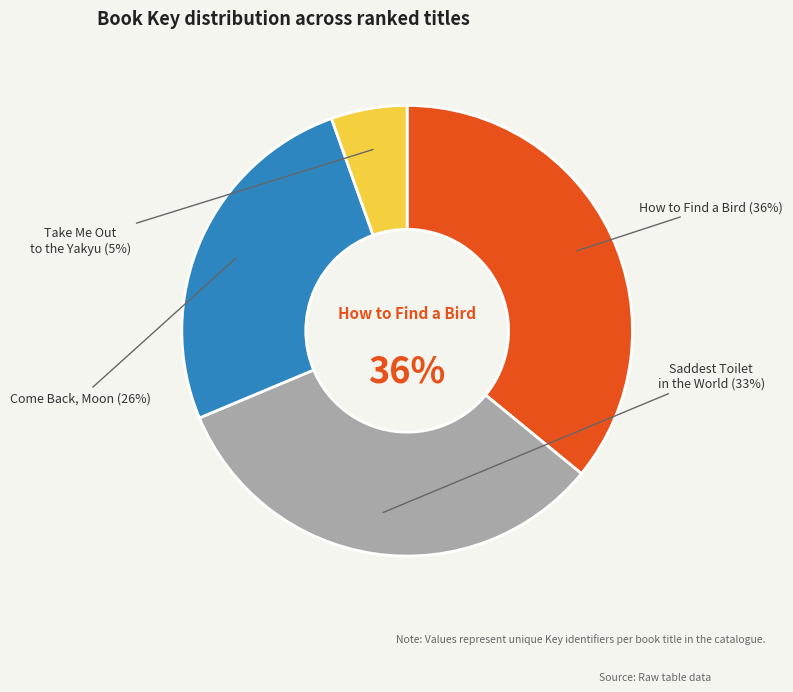

Approximately how many times larger is the value at Take Me Out to the Yakyu compared to Saddest Toilet in the World?

0.2